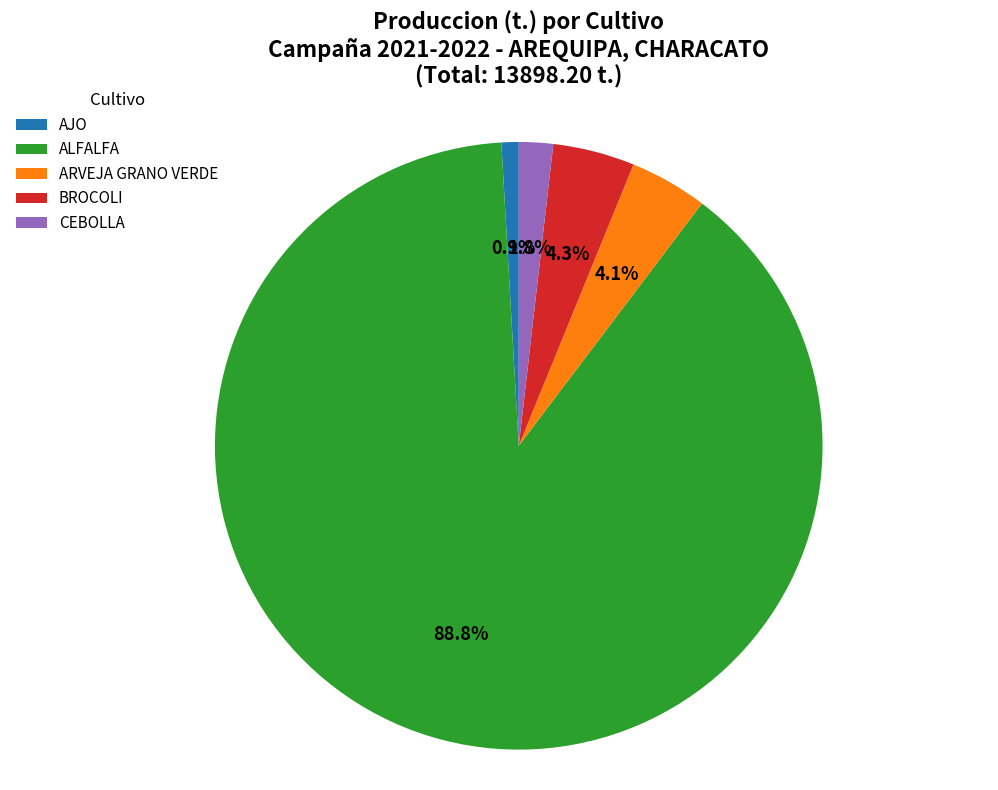

Between AJO and CEBOLLA, which is larger?

CEBOLLA